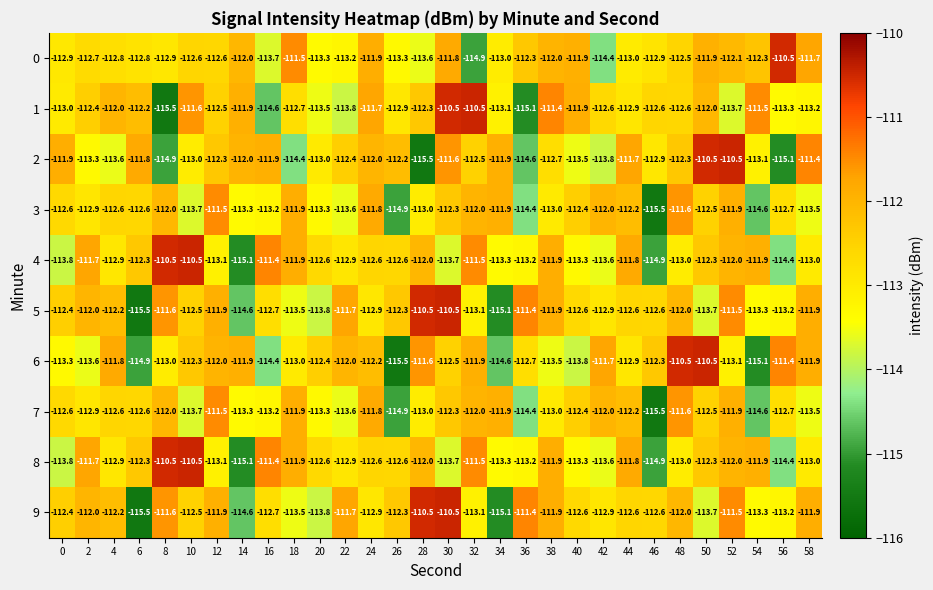

The 3 series shows -72.3 at 20. True or false?

False